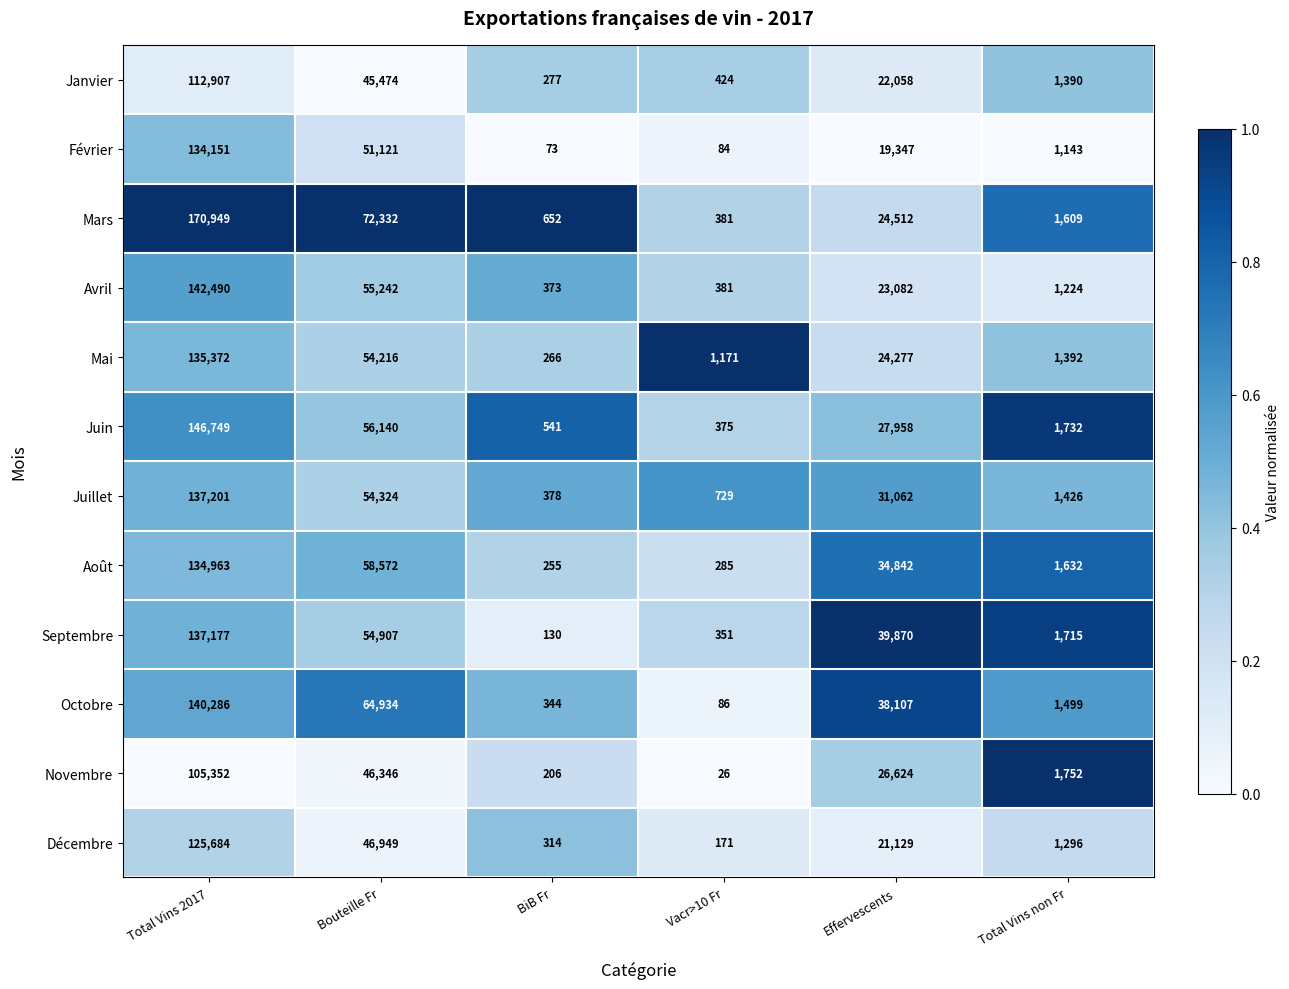

What is the total value across all series at Total Vins non Fr?

17810